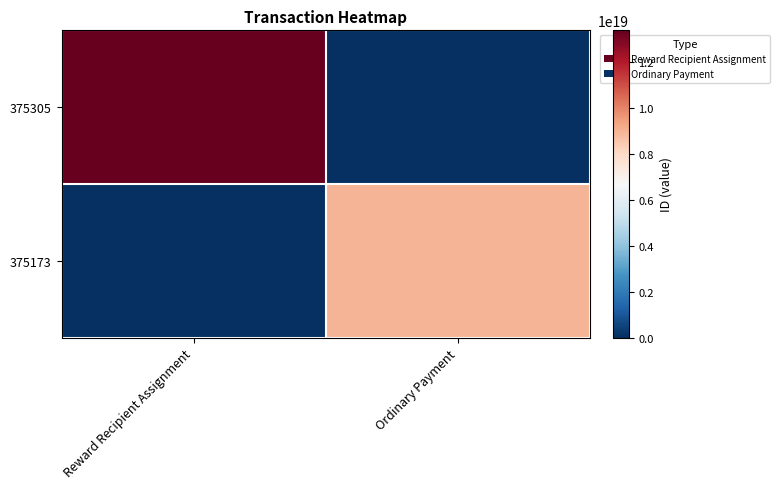

Reading left to right, extract all data points from this chart.

375305: Reward Recipient Assignment=13398963615279089664	Ordinary Payment=0
375173: Reward Recipient Assignment=0	Ordinary Payment=8955170691203213312